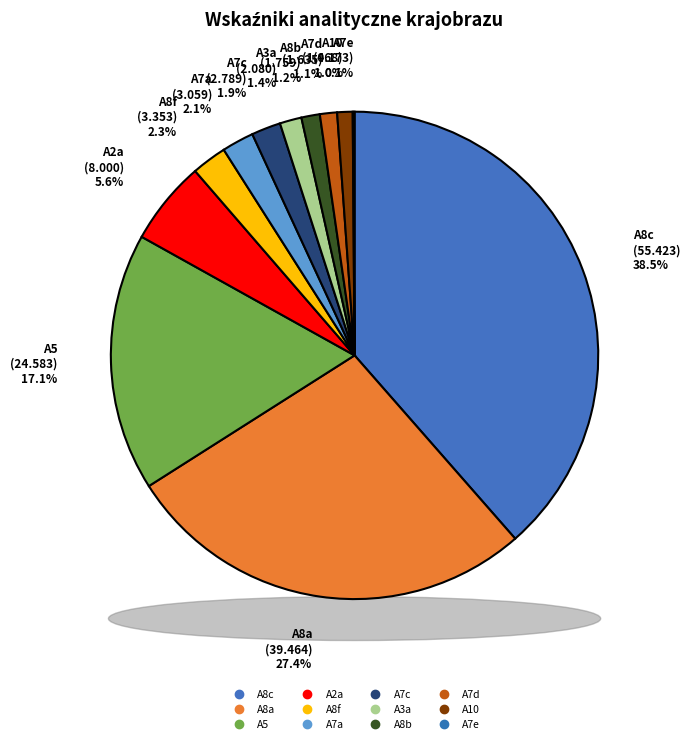

True or false: A7d accounts for 11% of the total.

False